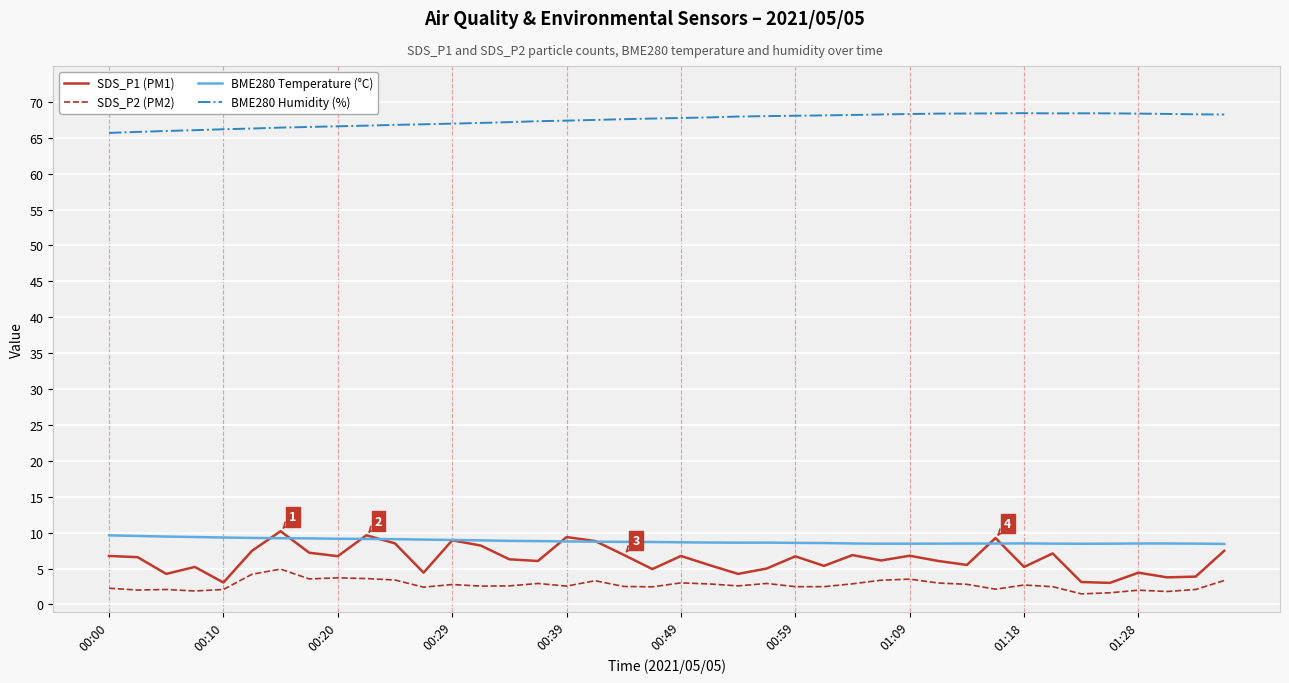

True or false: SDS_P2 (PM2) and BME280 Temperature (°C) cross at least once.

False